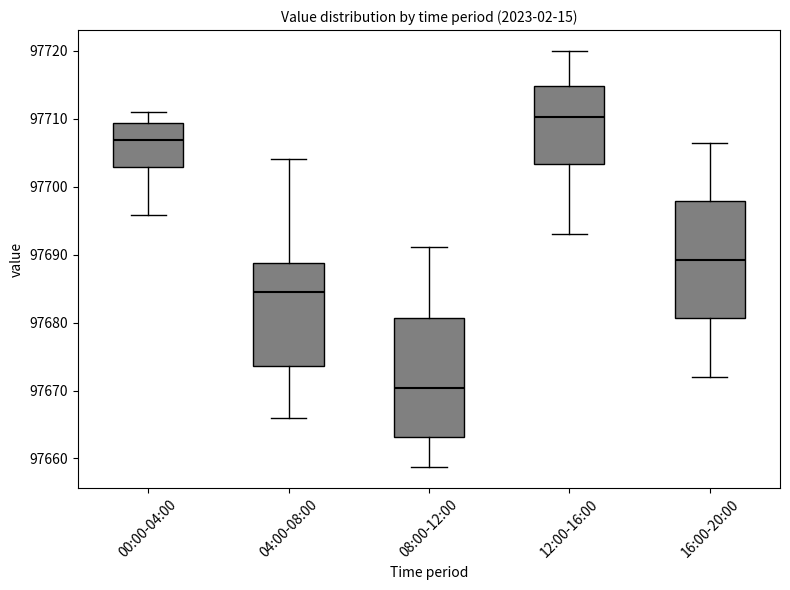

Reading left to right, read every box against the y-axis: the position of its median line, the range the box covers, and the ends of its whiskers. The values are not printed on the chart, so give them approximately, as read against the axis.

00:00-04:00: median 97707, box 97703 to 97709, whiskers 97696 to 97711
04:00-08:00: median 97685, box 97674 to 97689, whiskers 97666 to 97704
08:00-12:00: median 97670, box 97663 to 97681, whiskers 97659 to 97691
12:00-16:00: median 97710, box 97703 to 97715, whiskers 97693 to 97720
16:00-20:00: median 97689, box 97681 to 97698, whiskers 97672 to 97707